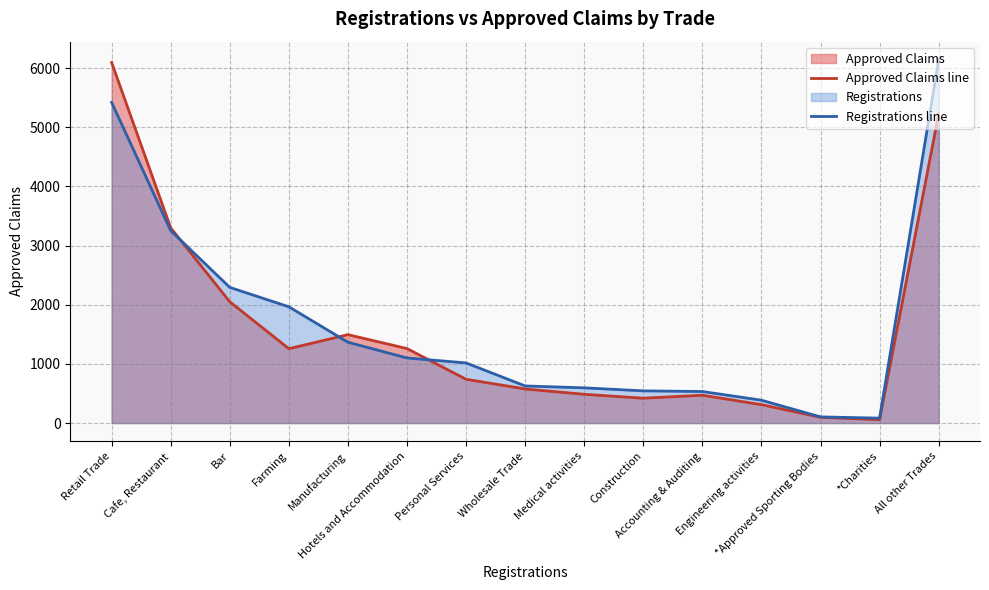

How many intersections are there between Approved Claims line and Registrations line?

3